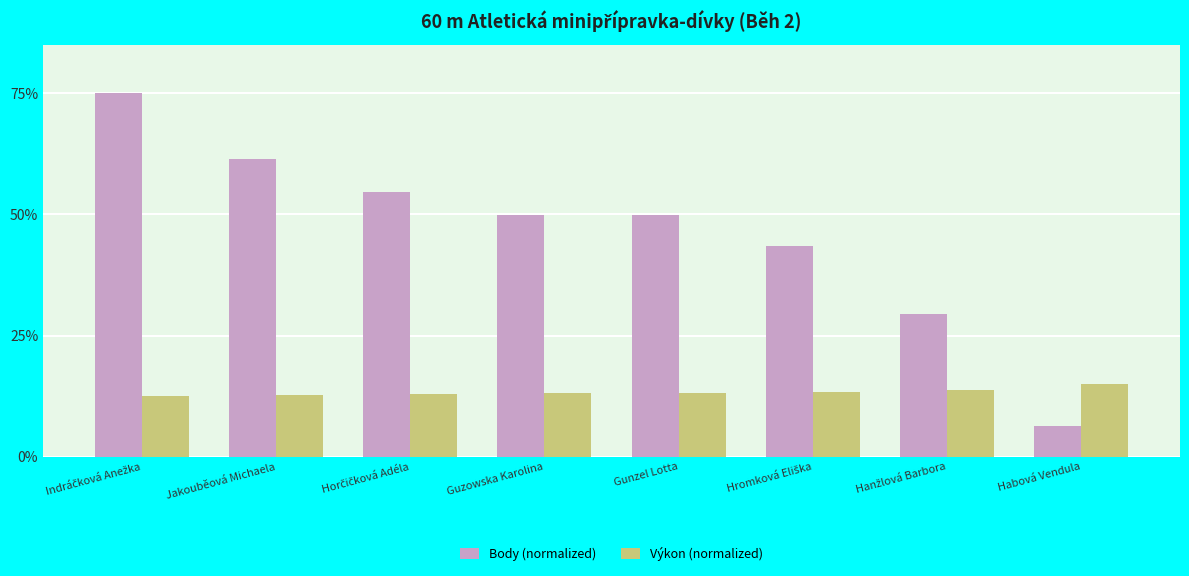

Which category has the lowest value across all series?

Habová Vendula